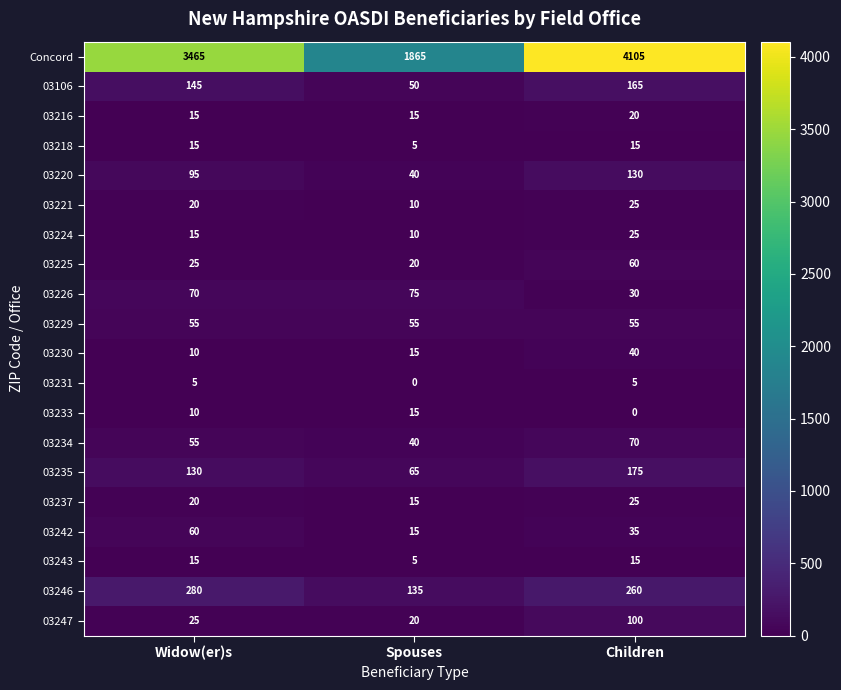

What is the spread (max minus min) of values at Spouses?

1865